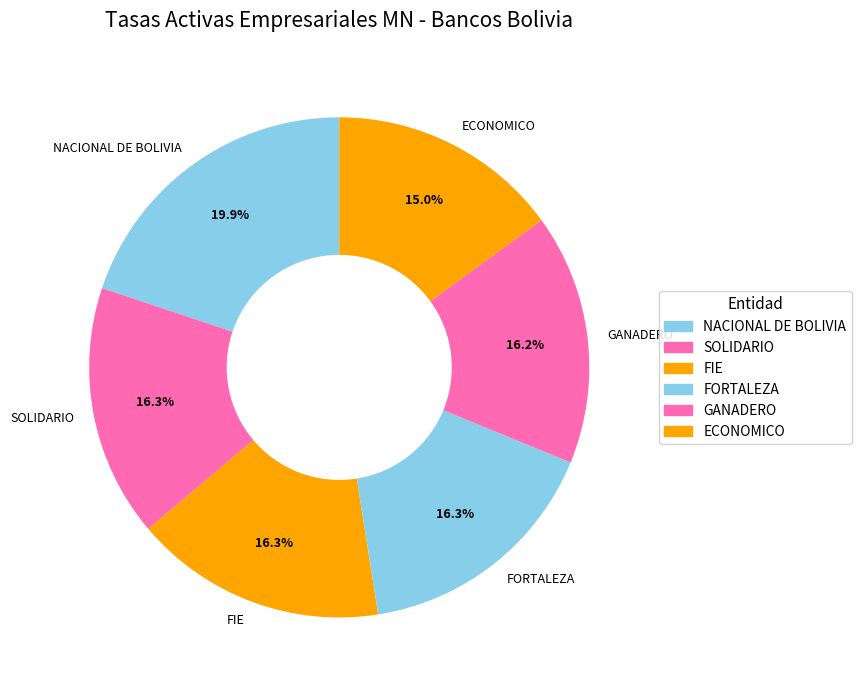

What percentage do ECONOMICO and FORTALEZA together represent?

31.3%